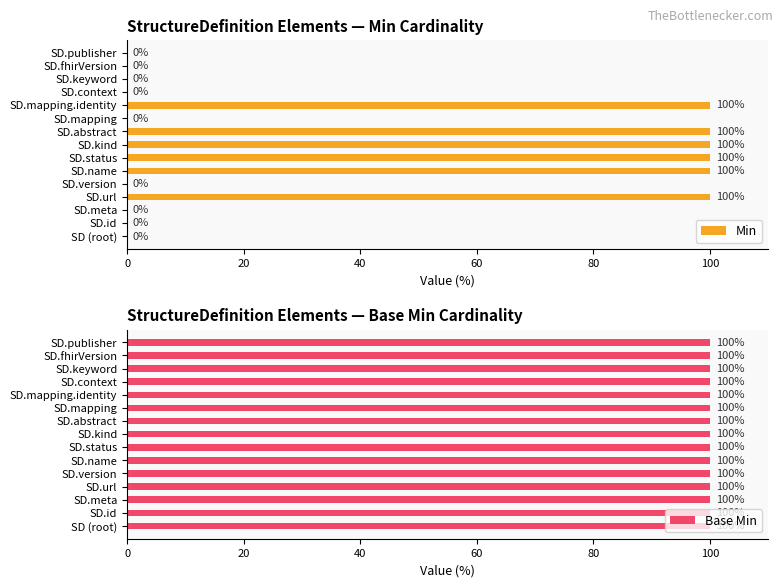

What is the maximum value for Min?

100